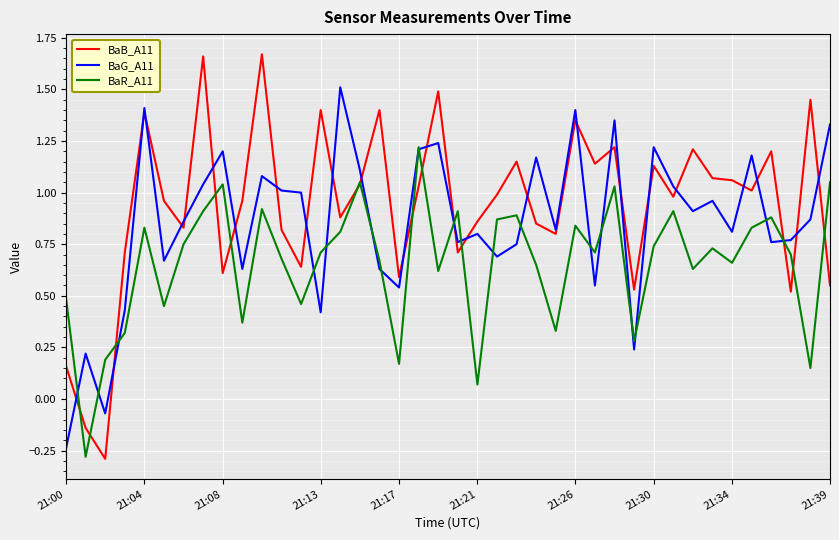

What is the difference between the maximum and second lowest values in the BaG_A11 series?

1.6